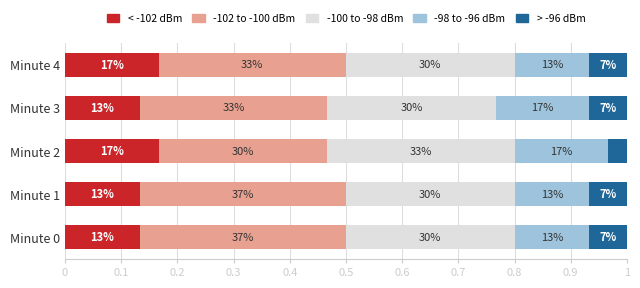

What are all the series names shown in the legend?

< -102 dBm, -102 to -100 dBm, -100 to -98 dBm, -98 to -96 dBm, > -96 dBm